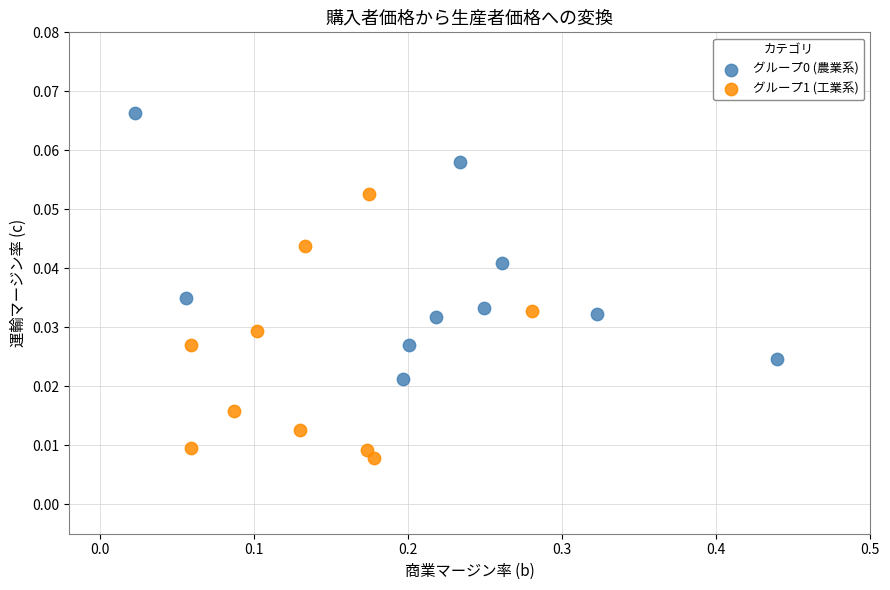

Which series reaches the minimum Y coordinate?

グループ1 (工業系)